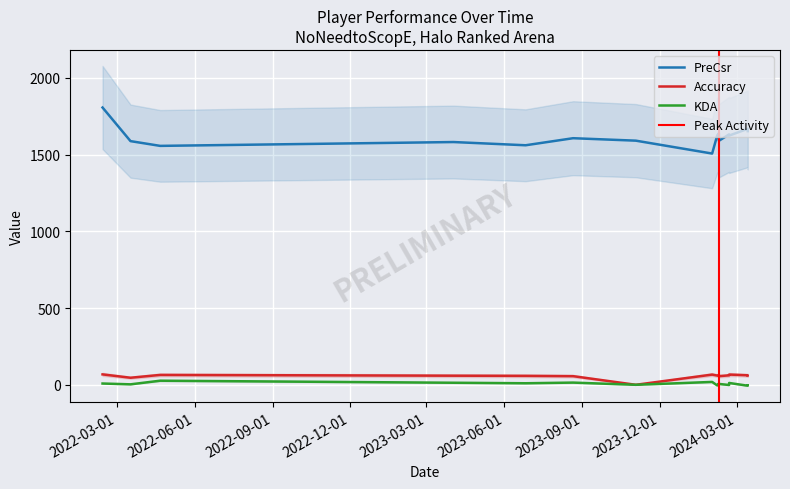

What is the label of the 11th point from the left?

2024-02-09